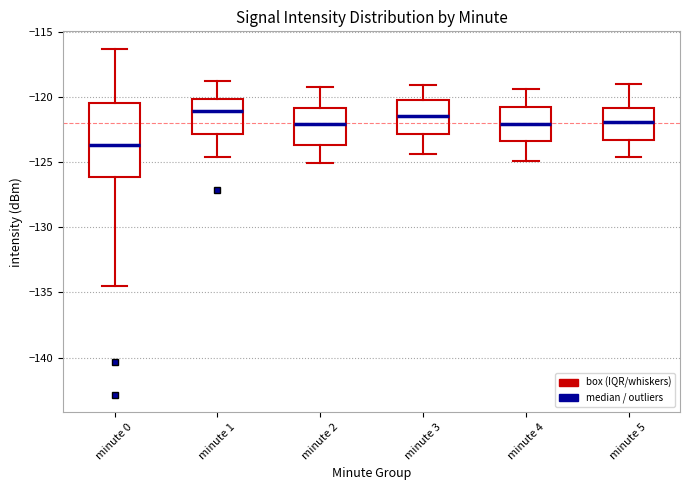

Reading left to right, read every box against the y-axis: the position of its median line, the range the box covers, and the ends of its whiskers. The values are not printed on the chart, so give them approximately, as read against the axis.

minute 0: median -123.5, box -126.0 to -120.5, whiskers -134.5 to -116.5
minute 1: median -121.0, box -123.0 to -120.0, whiskers -124.5 to -119.0
minute 2: median -122.0, box -123.5 to -121.0, whiskers -125.0 to -119.0
minute 3: median -121.5, box -123.0 to -120.0, whiskers -124.5 to -119.0
minute 4: median -122.0, box -123.5 to -120.5, whiskers -125.0 to -119.5
minute 5: median -122.0, box -123.5 to -121.0, whiskers -124.5 to -119.0